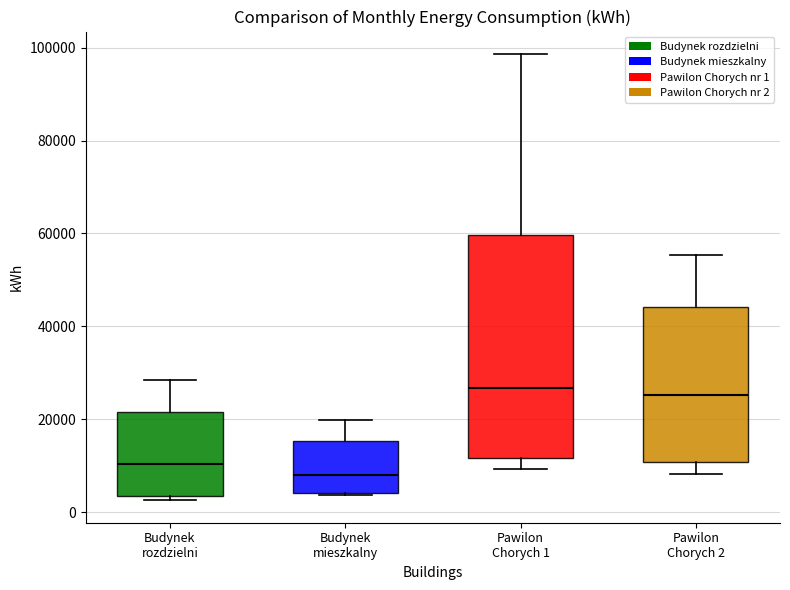

Which box is the tallest, from its lower edge to its upper edge?

Pawilon Chorych 1